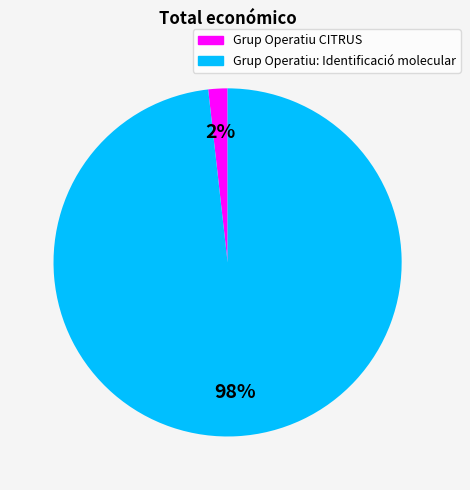

How many segments does this pie chart have?

2